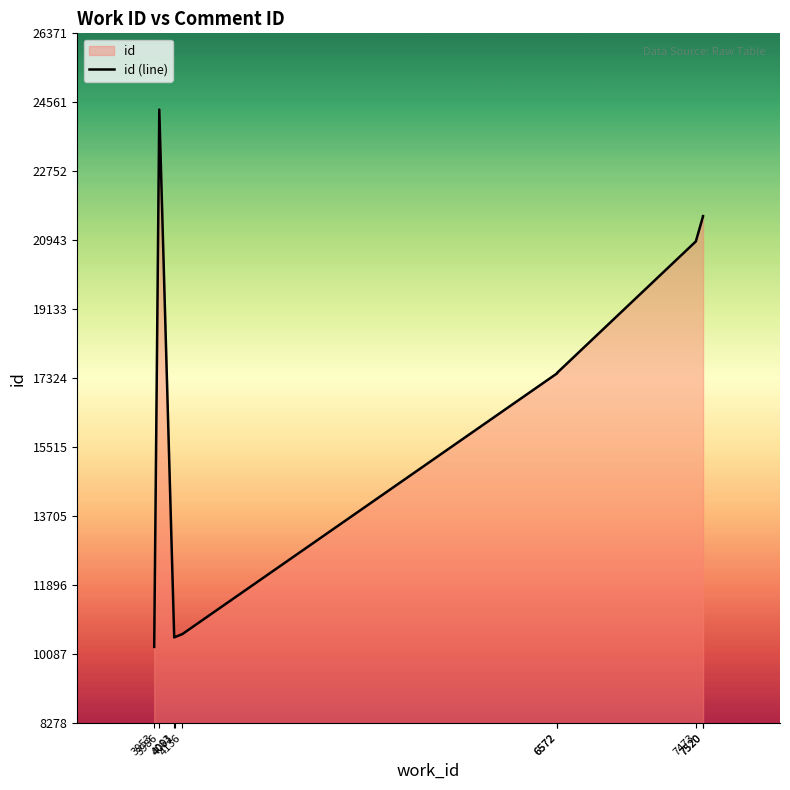

The chart shows a value of 6772 at 7520. True or false?

False